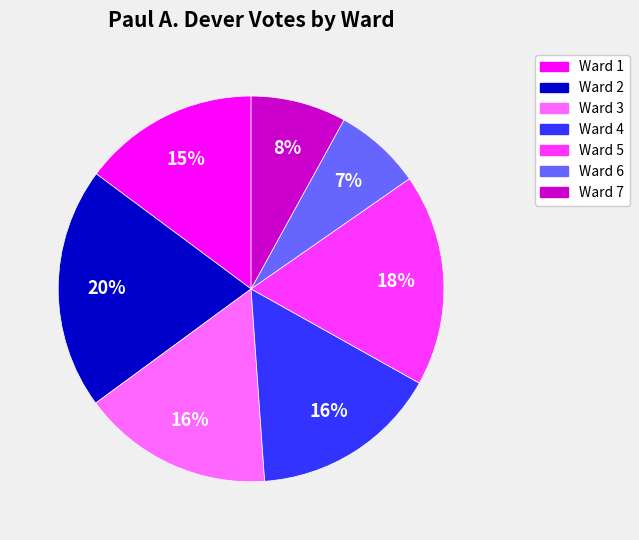

Is it true that Ward 6 is 7% of the pie?

True